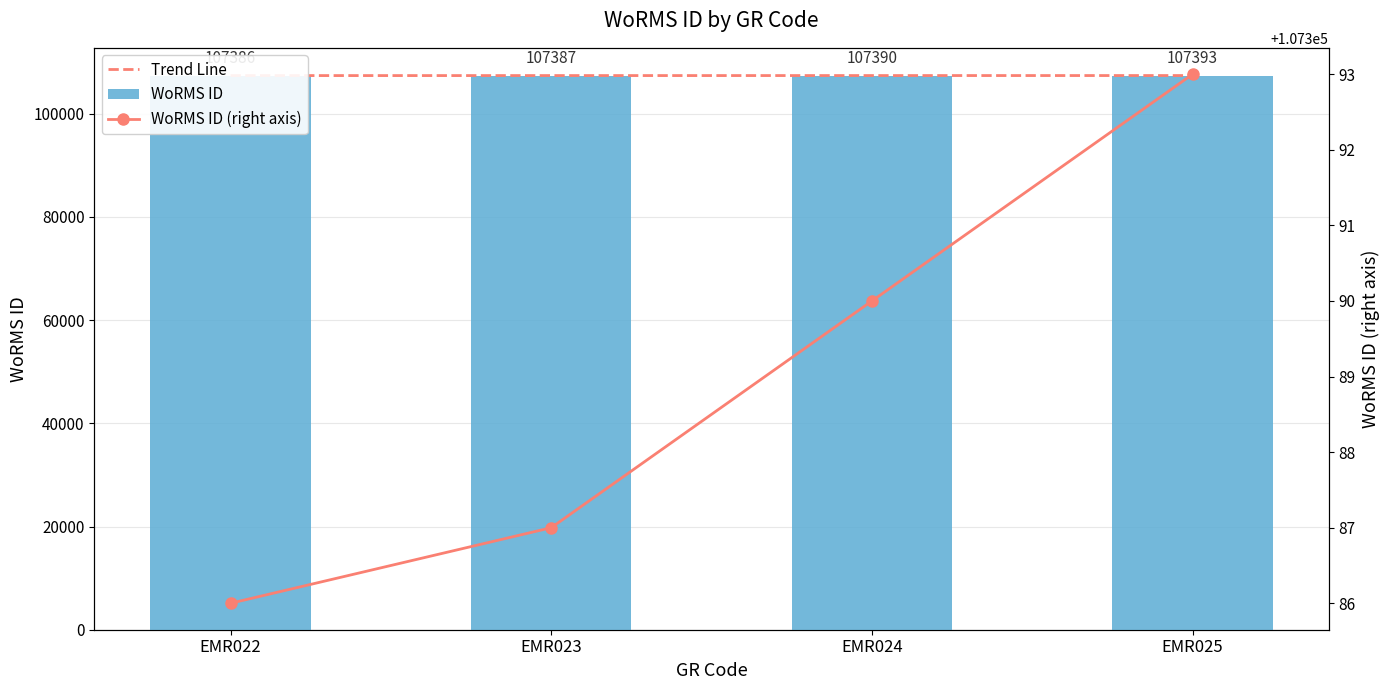

Rank the categories by value from highest to lowest.

EMR025, EMR024, EMR023, EMR022